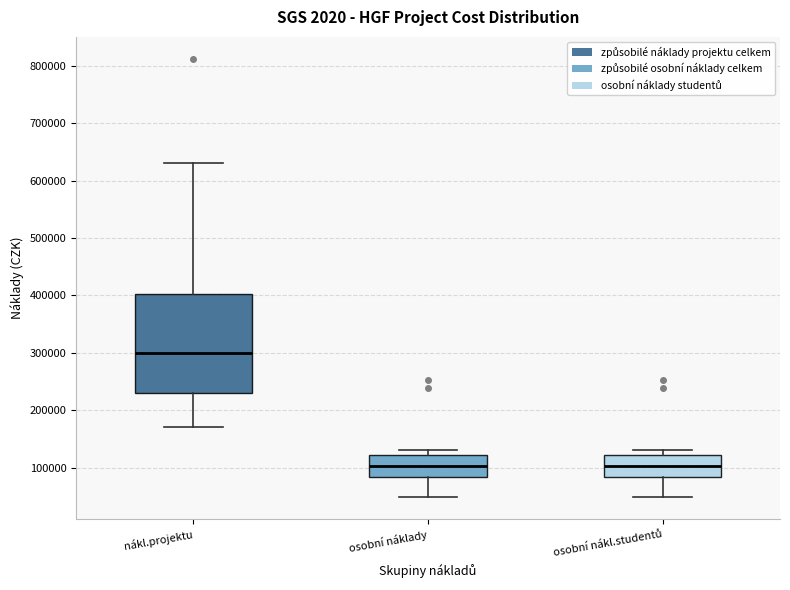

Reading left to right, transcribe this box plot: for each box, give where its median line is, the range the box spans, and where its two whiskers end, as read against the y-axis. The values are not printed on the chart, so give them approximately, as read against the axis.

nákl.projektu: median 300000, box 230000 to 400000, whiskers 170000 to 630000
osobní náklady: median 100000, box 80000 to 120000, whiskers 50000 to 130000
osobní nákl.studentů: median 100000, box 80000 to 120000, whiskers 50000 to 130000